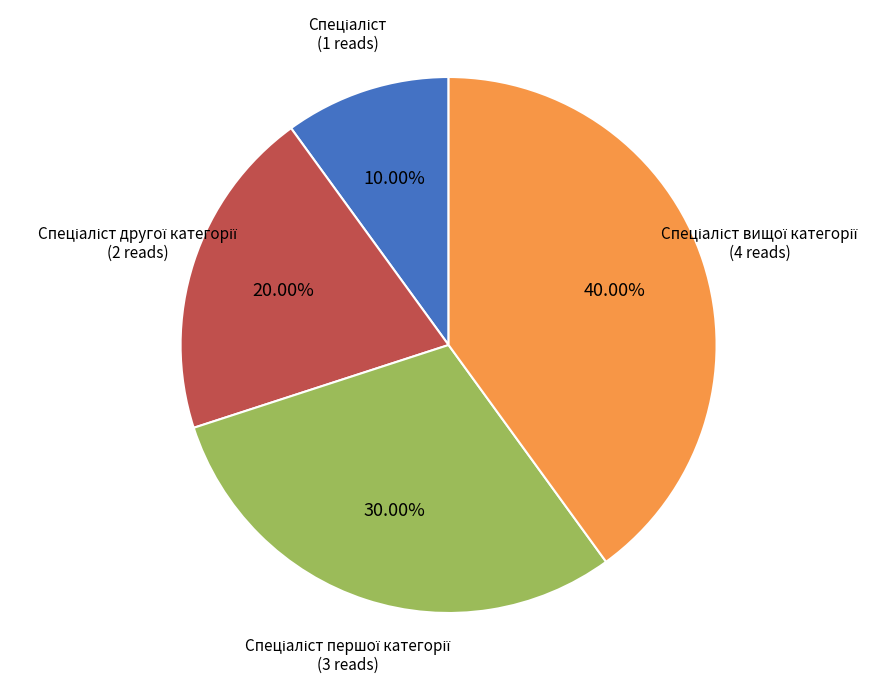

Does any single category account for the majority?

No